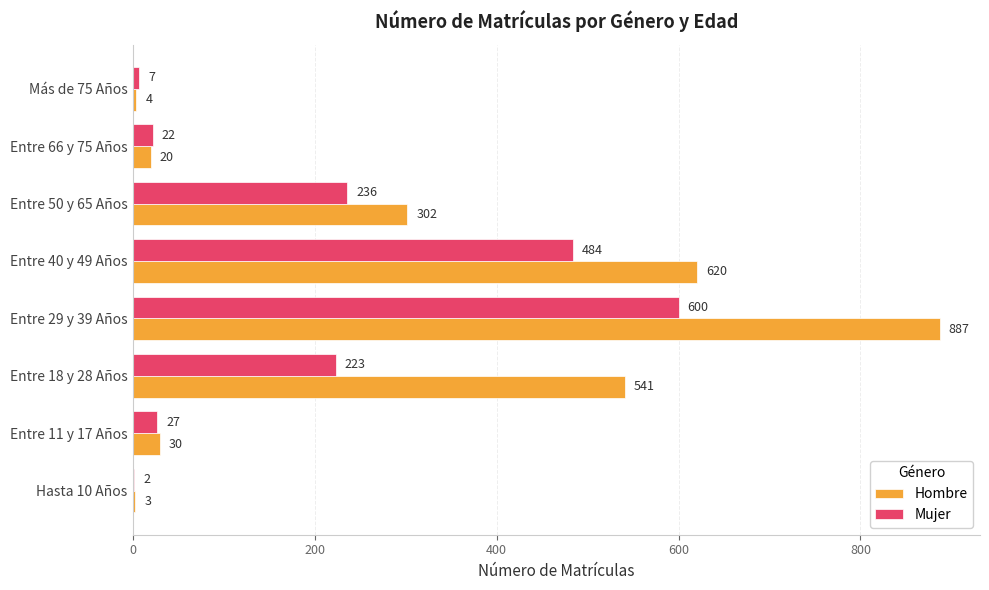

At which label is Hombre closest to 445?

Entre 18 y 28 Años